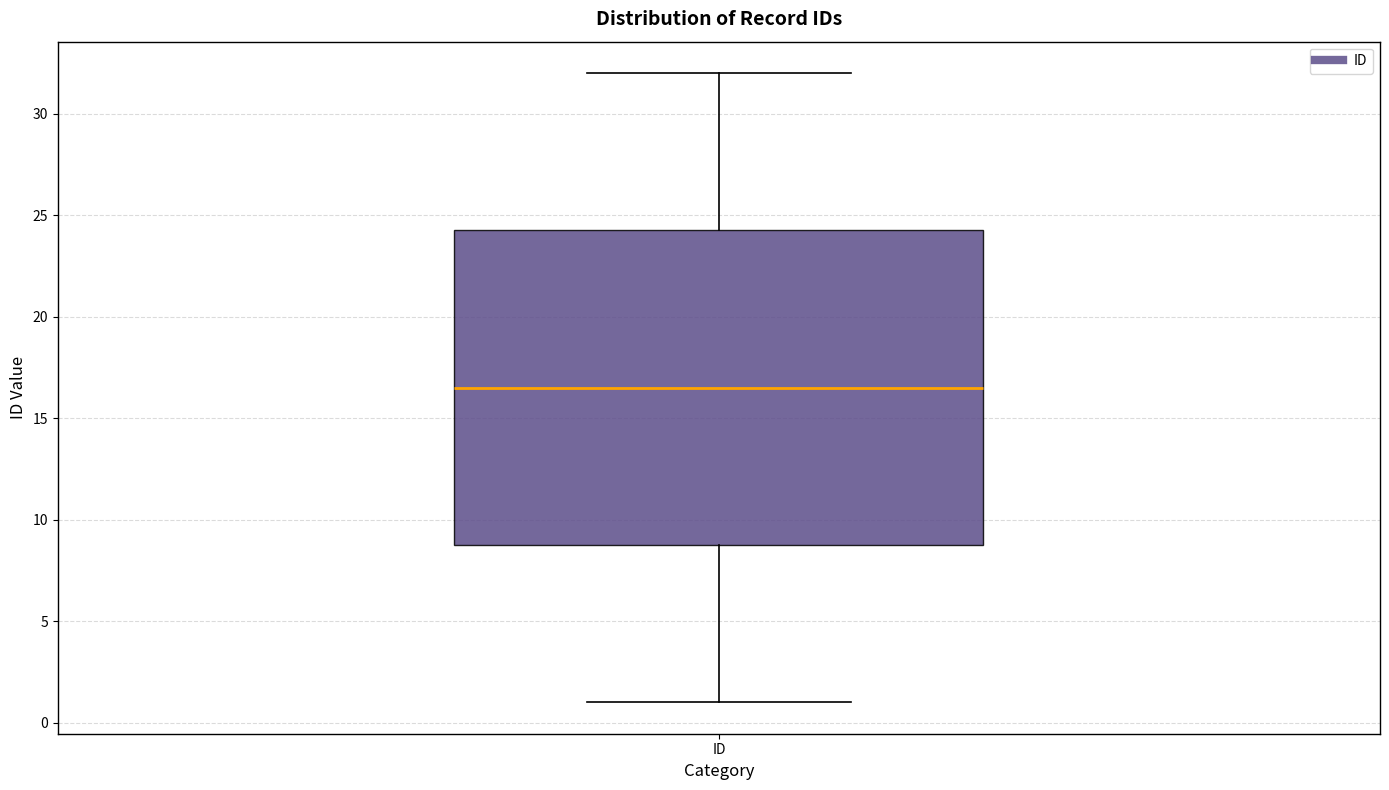

Where does the upper whisker of the box for ID end on the y-axis? The values are not printed on the chart, so give them approximately, as read against the axis.

32.0